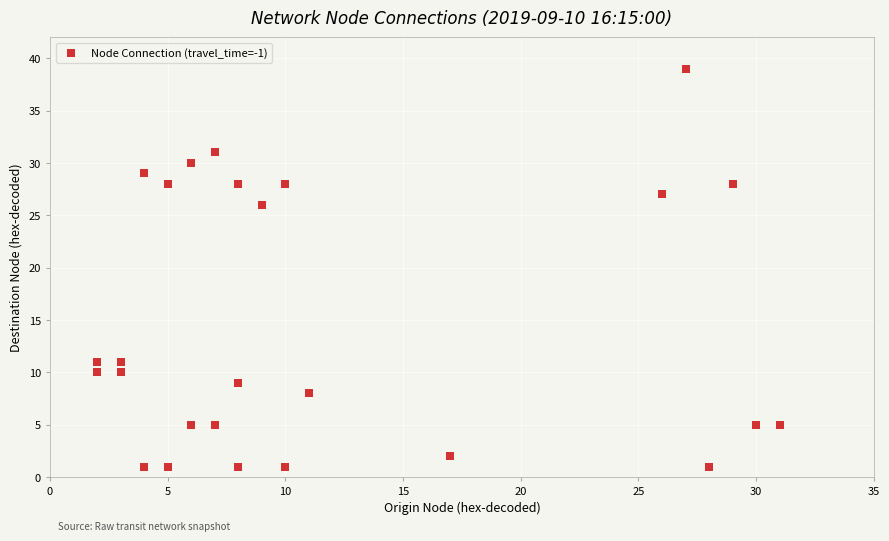

What Y value in the scatter plot is closest to 20?

26